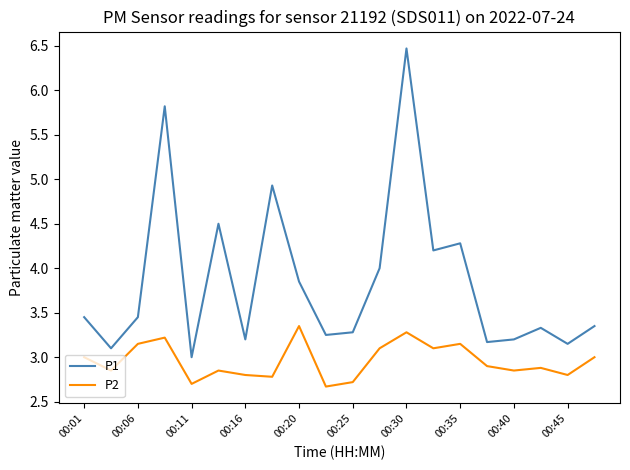

True or false: P1 and P2 intersect in this chart.

False